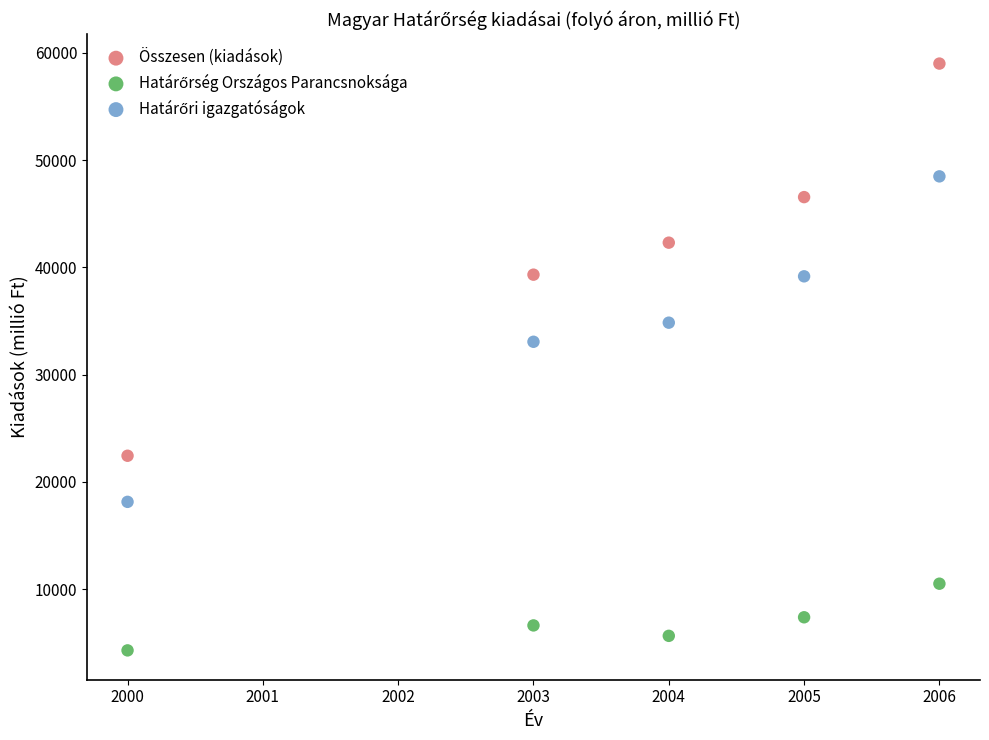

Across all data points, what is the range of Y values (max minus min)?

54691.6